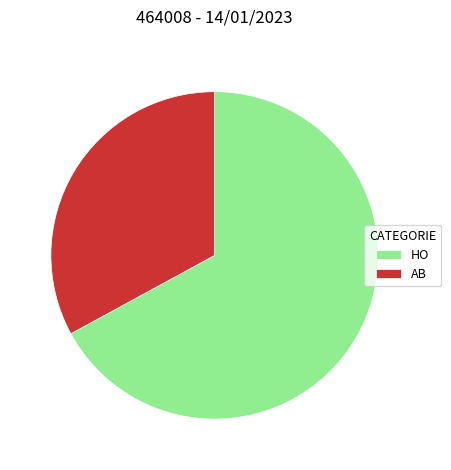

What is the largest slice in the pie chart?

HO